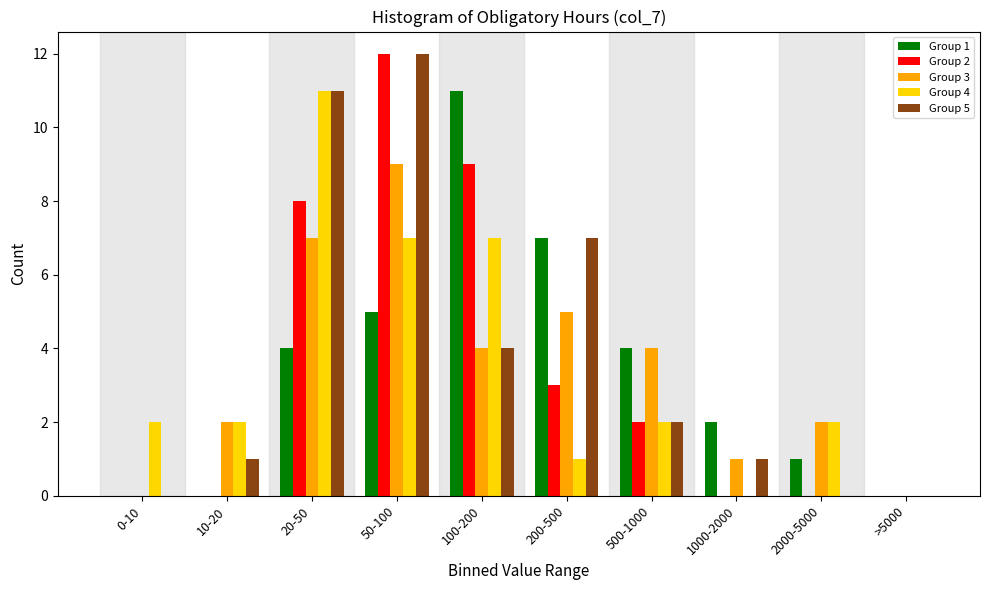

The value of Group 1 at >5000 is -4. True or false?

False